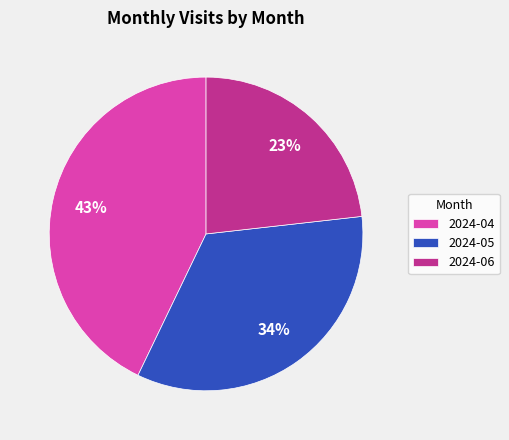

Between 2024-04 and 2024-05, which is larger?

2024-04